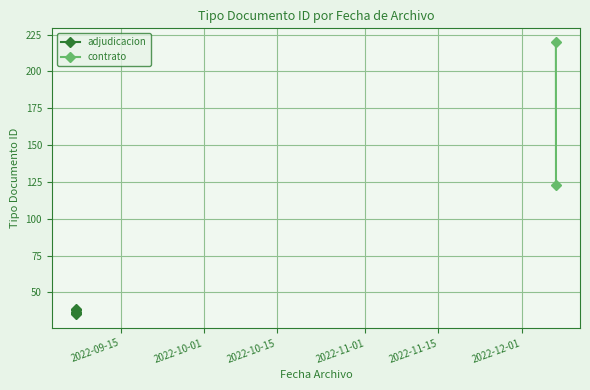

True or false: adjudicacion has more than 2 interior local peaks.

False